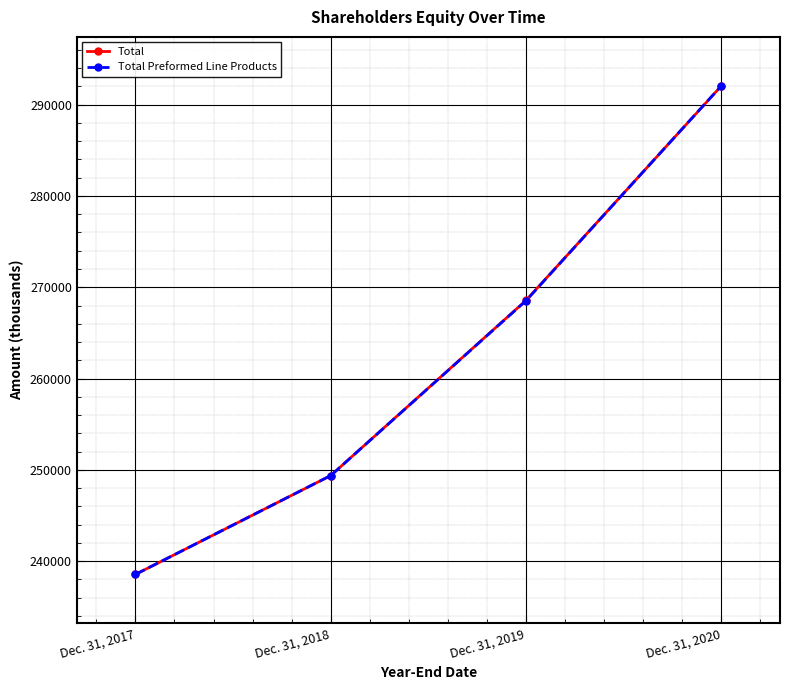

At how many categories does at least one series exceed 280893?

1